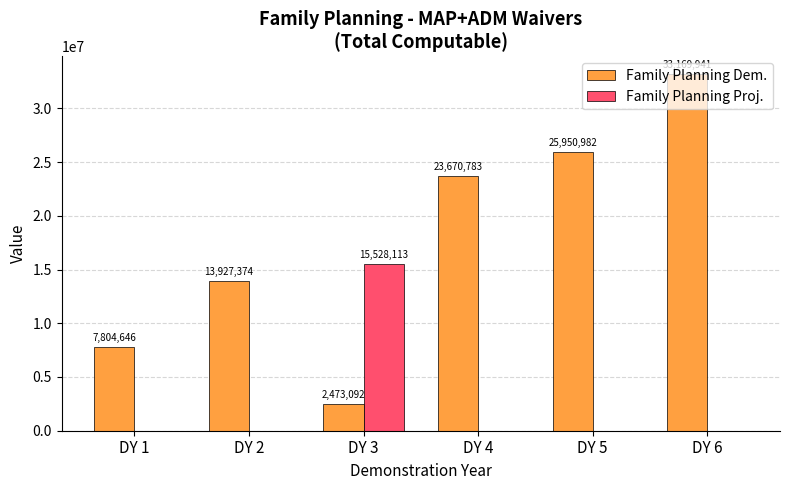

What is the greatest value displayed?

33169941